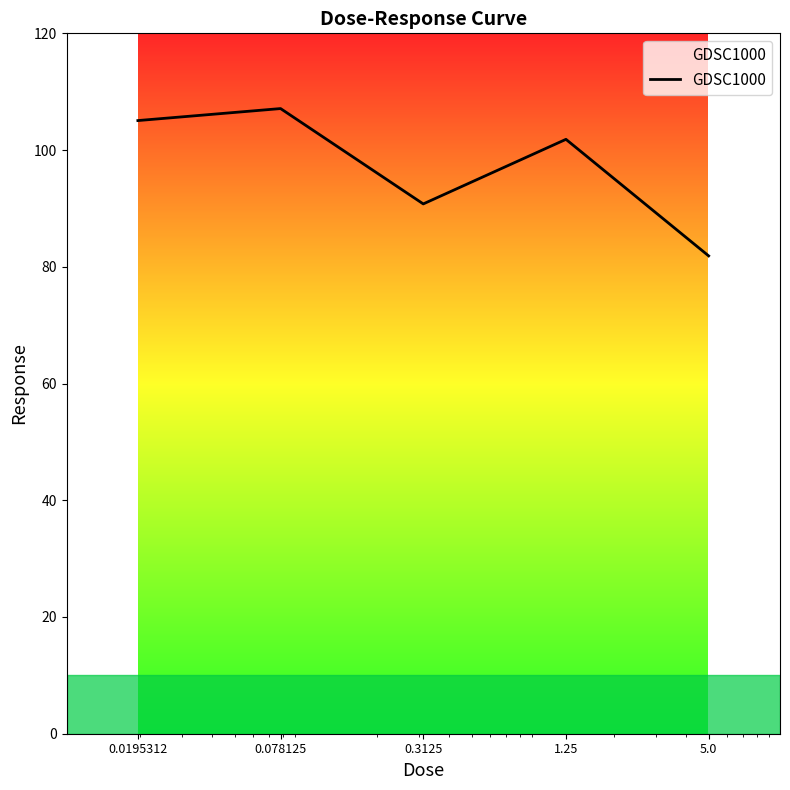

What is the greatest value displayed?

107.1